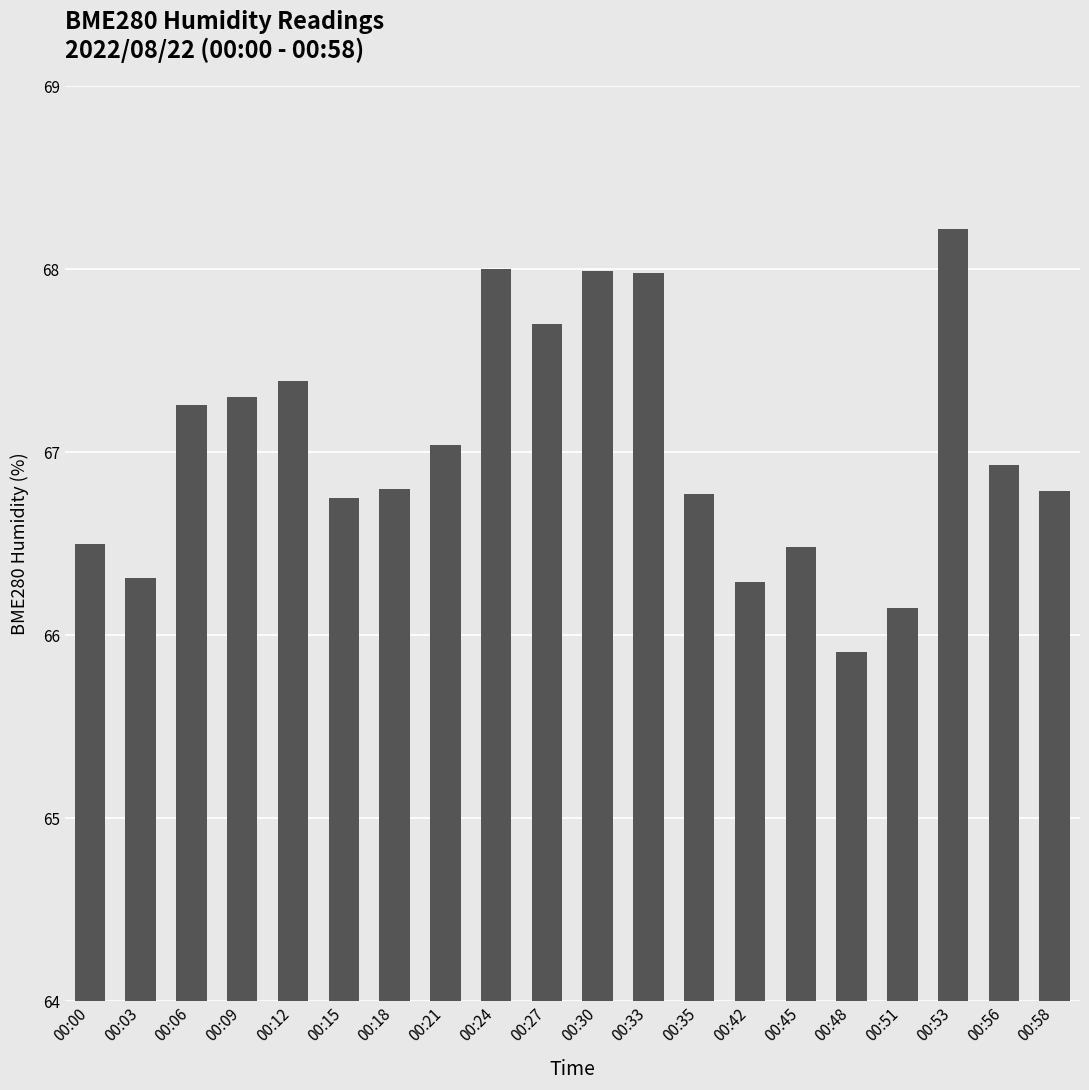

What is the difference between the maximum and minimum values?

2.3